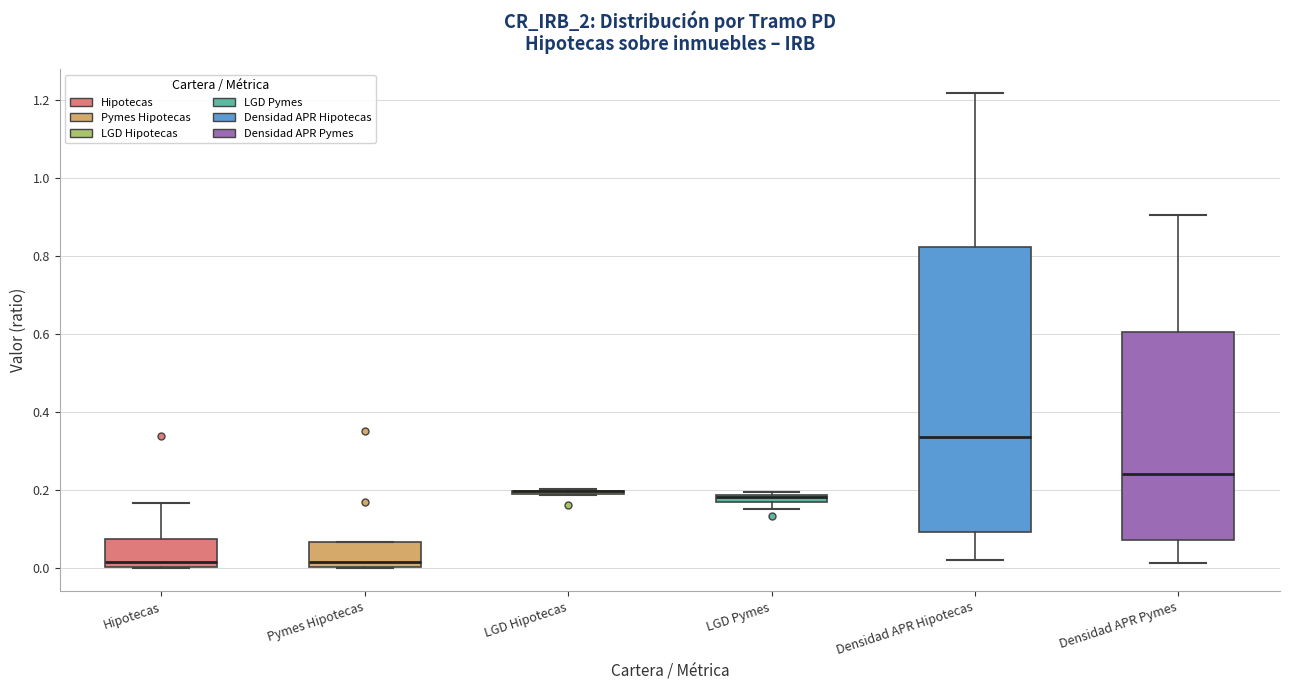

Where is the lower edge of the box for Hipotecas on the y-axis? The values are not printed on the chart, so give them approximately, as read against the axis.

0.00